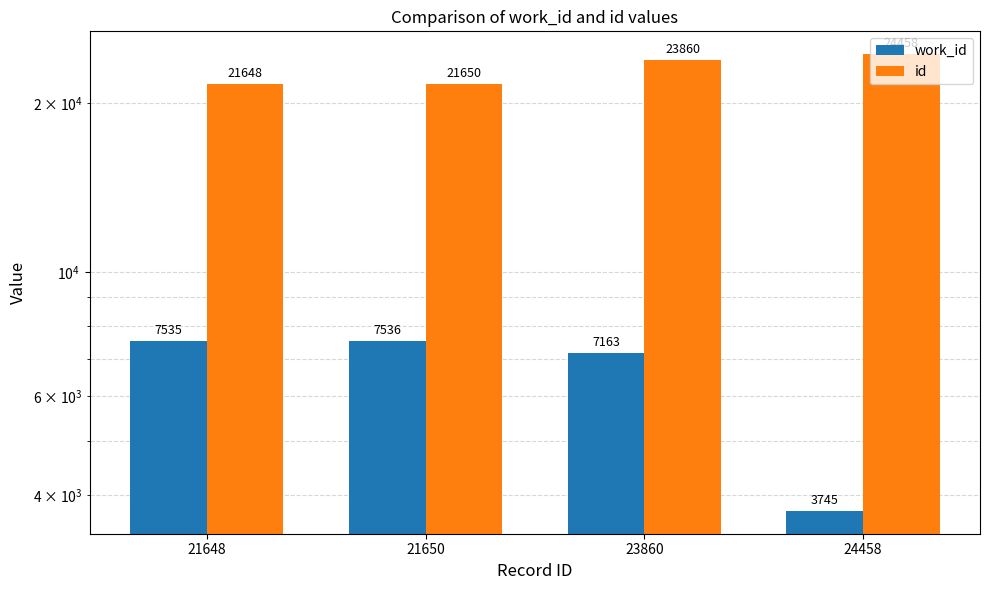

What is the value of the work_id bar at the 4th from the left?

3745